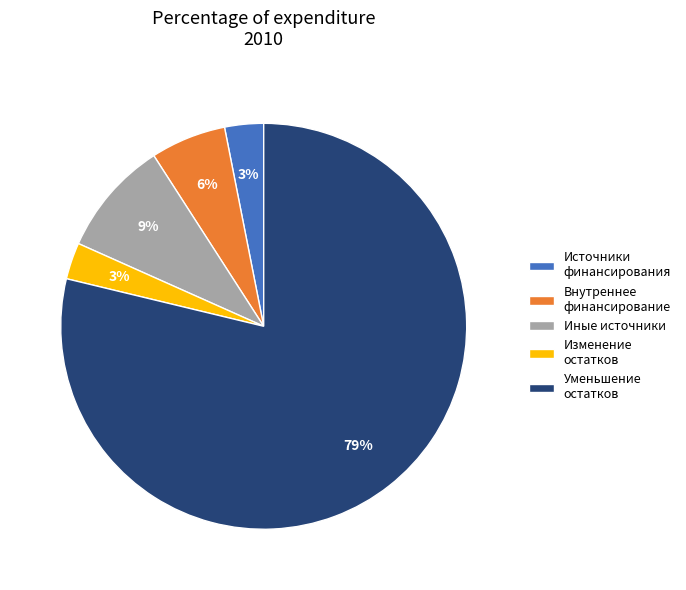

How many slices are in this pie chart?

5